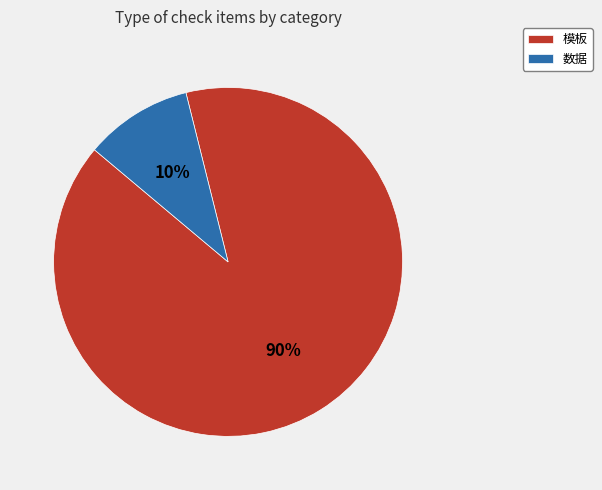

How many segments does this pie chart have?

2